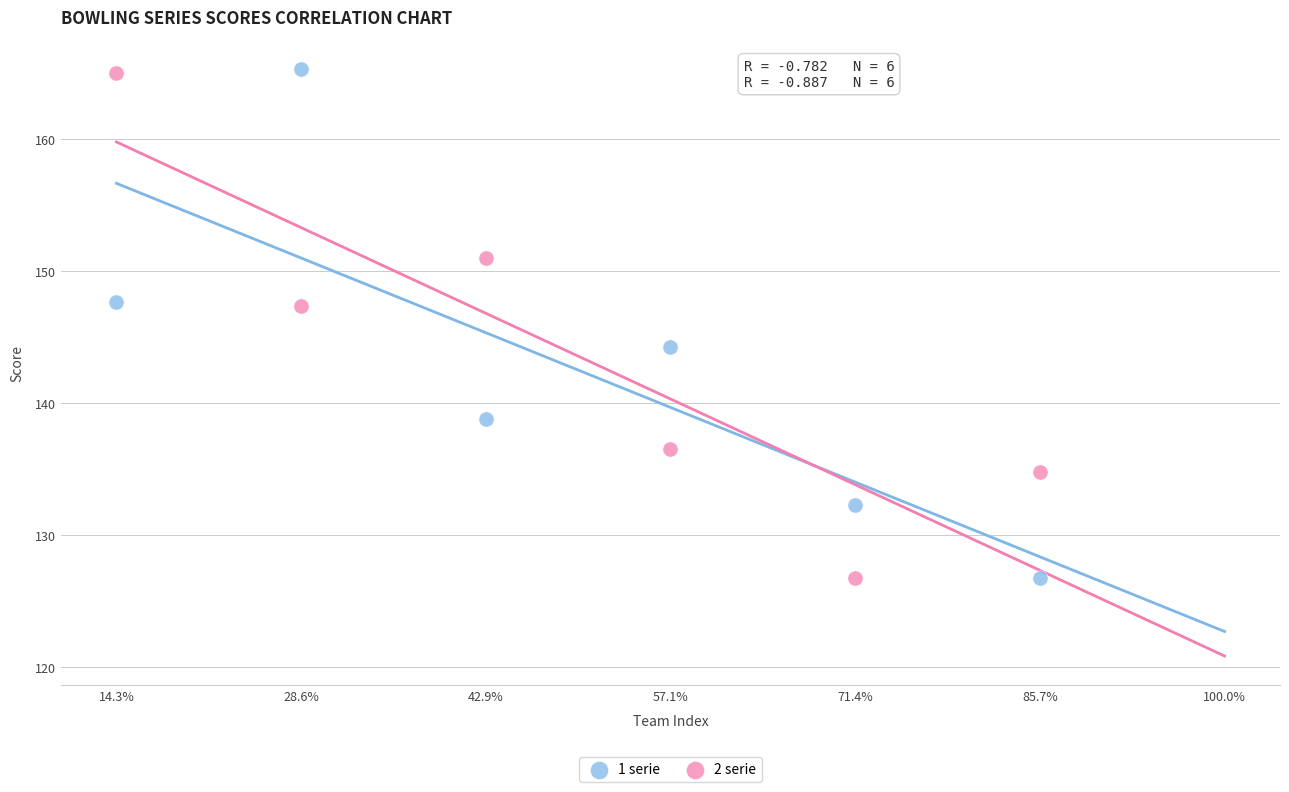

Which series has the widest spread of Y values?

1 serie